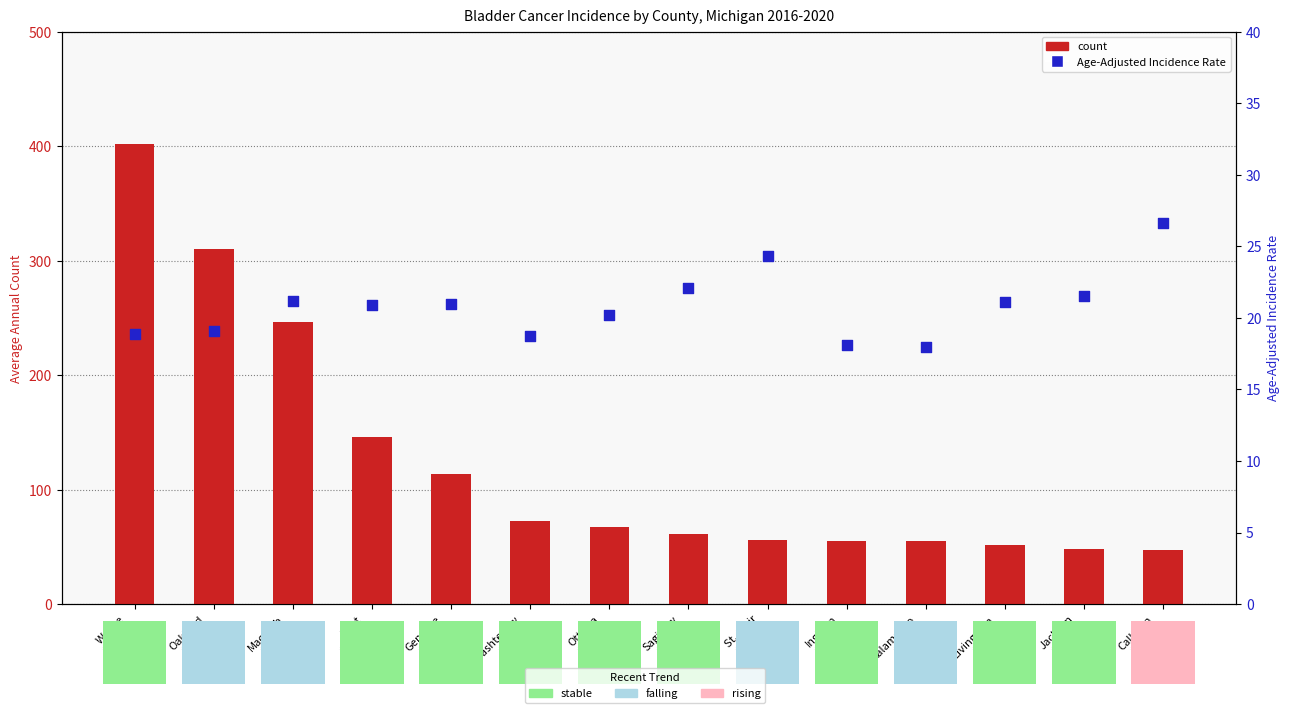

Is the value of count at Saginaw
County greater than the value of Age-Adjusted Incidence Rate at Wayne
County?

Yes